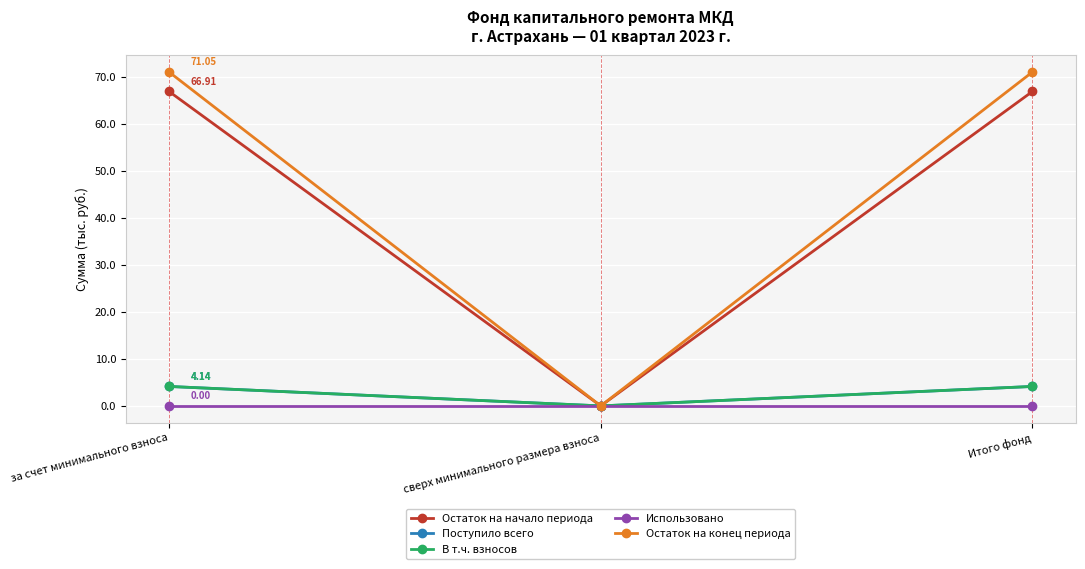

What is the value of the Остаток на конец периода point at the 1st from the left?

71.0